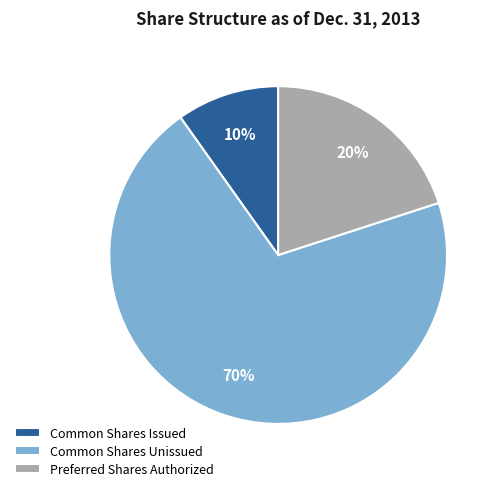

Between Common Shares Issued and Common Shares Unissued, which is larger?

Common Shares Unissued